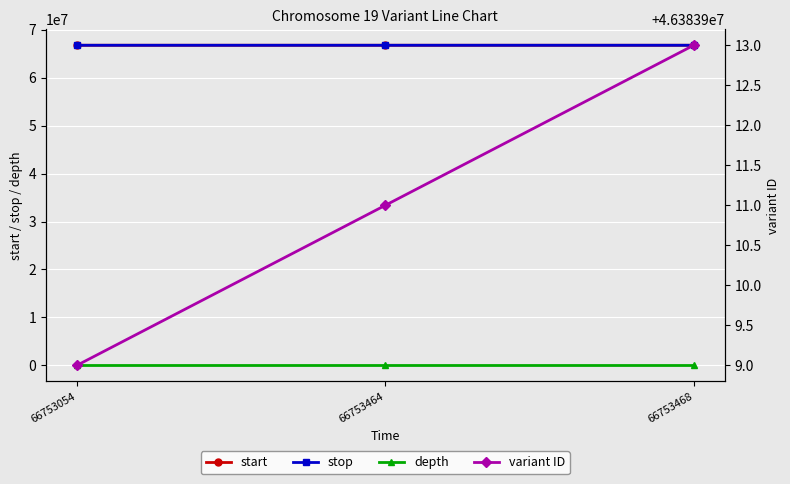

True or false: depth has a value of 5 at 66753464.

True